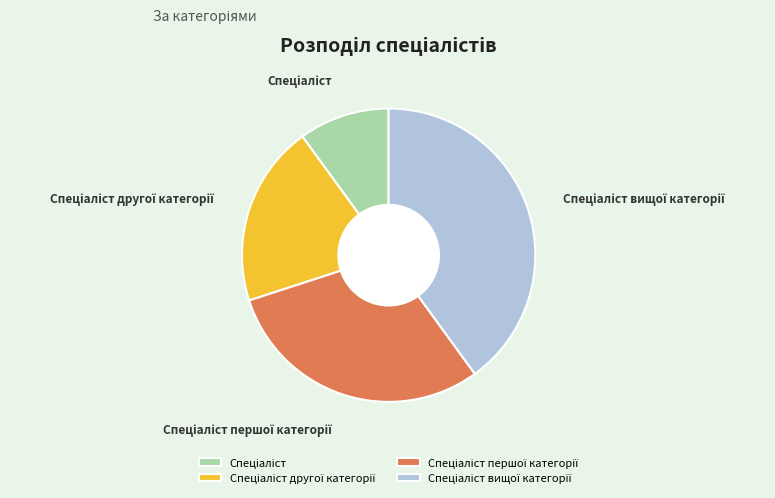

Is there a majority slice in this chart?

No